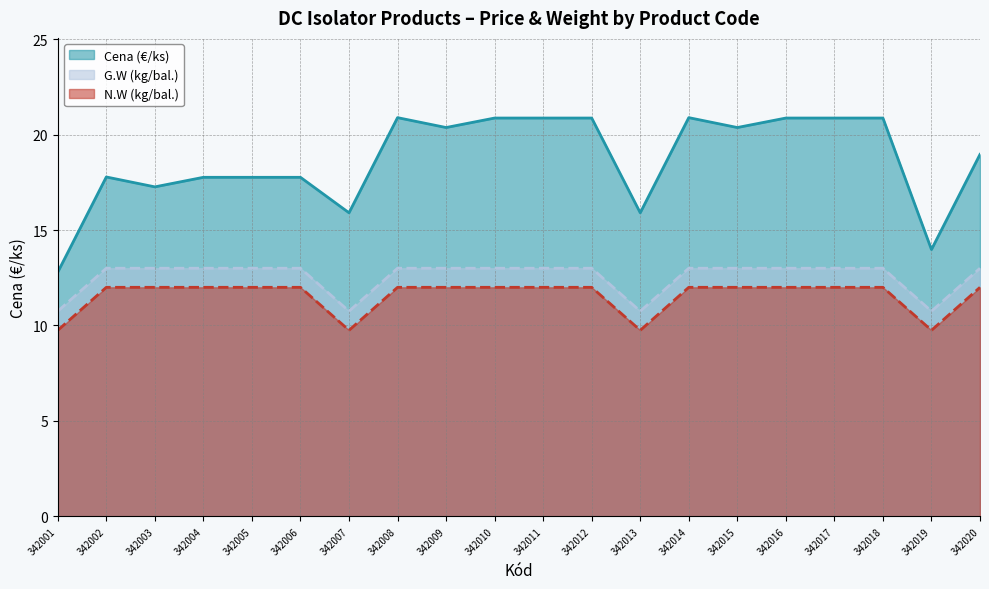

Rank the categories by Cena value from lowest to highest.

342001, 342019, 342007, 342013, 342003, 342004, 342005, 342006, 342002, 342020, 342009, 342015, 342010, 342011, 342012, 342016, 342017, 342018, 342008, 342014